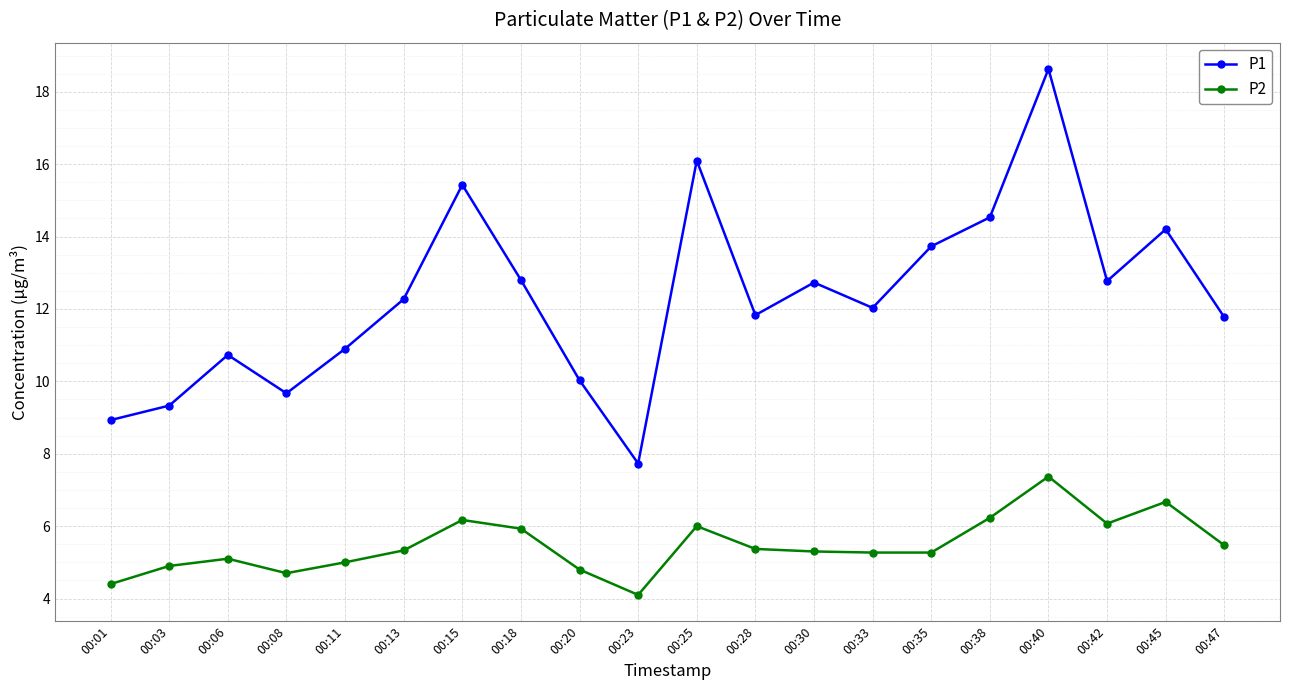

True or false: P1 has a value of 4.6 at 00:33.

False